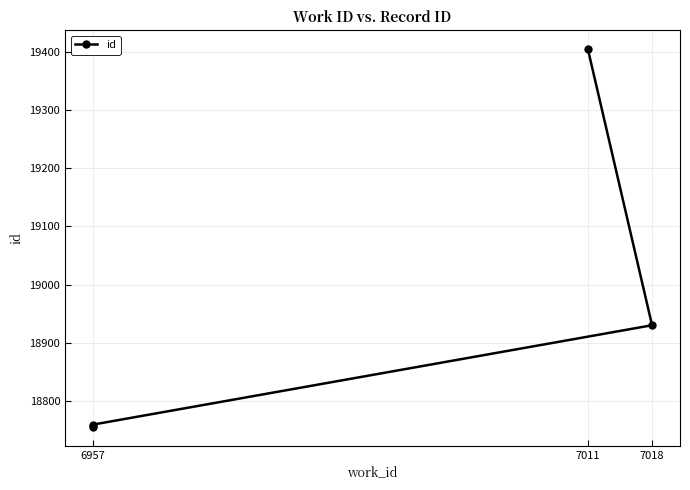

Where is the data nearest to the value 19080?

7018